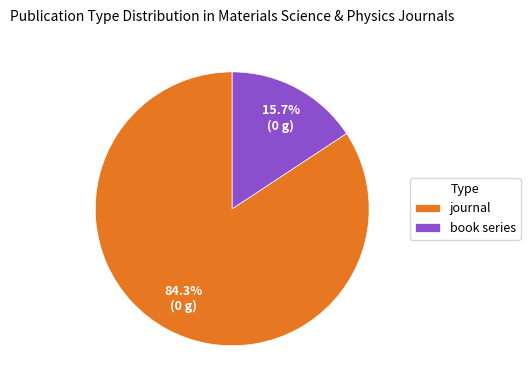

What is the largest slice in the pie chart?

journal